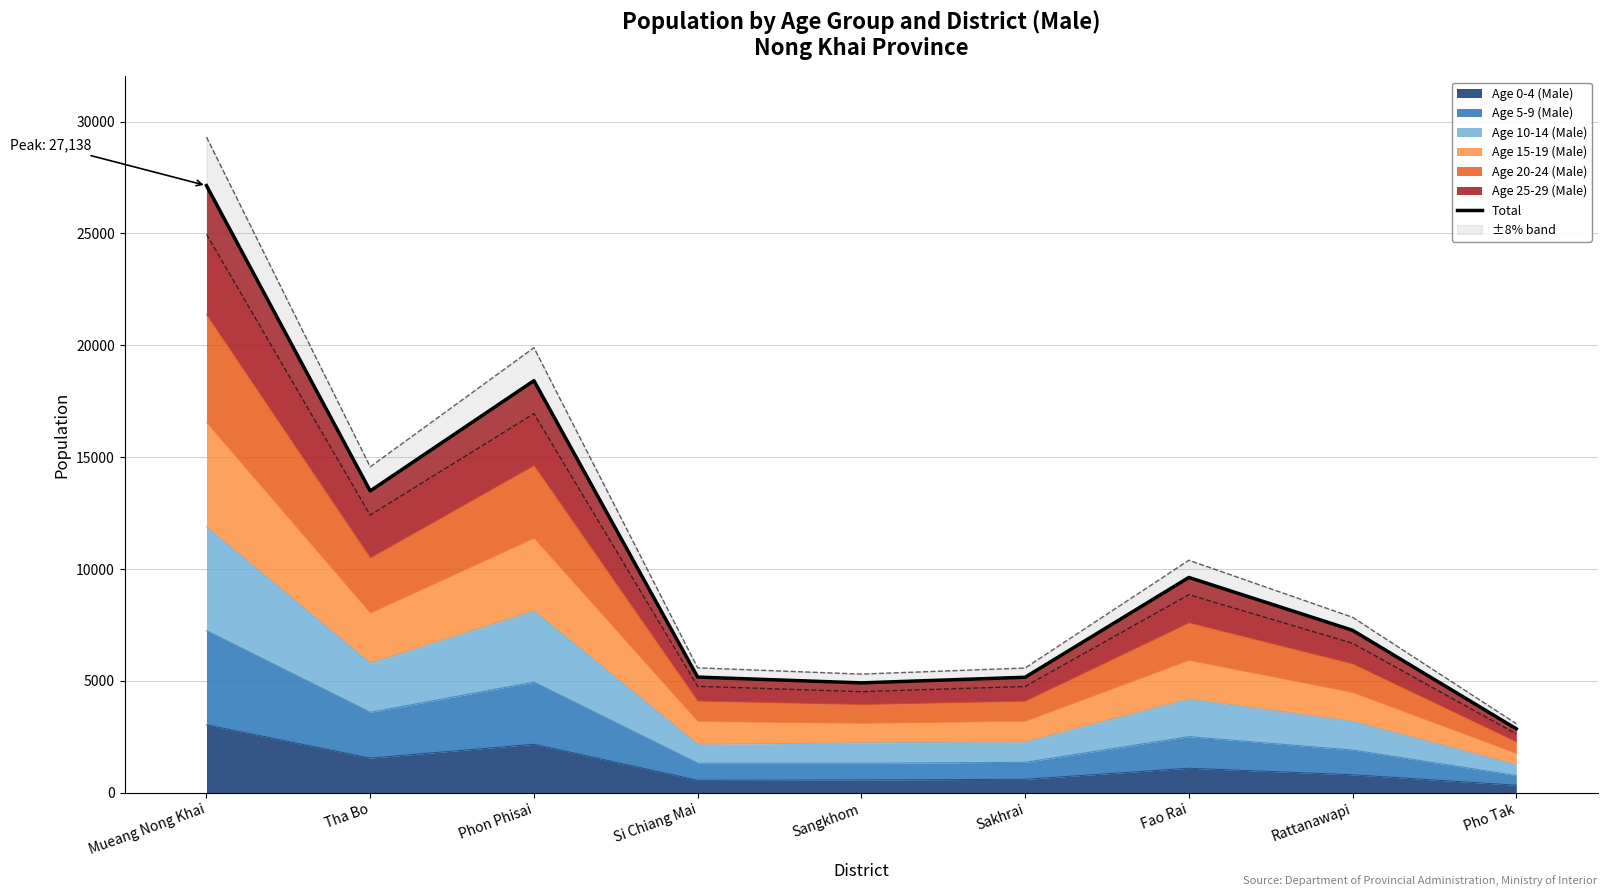

What is the label of the 3rd point from the right?

Fao Rai